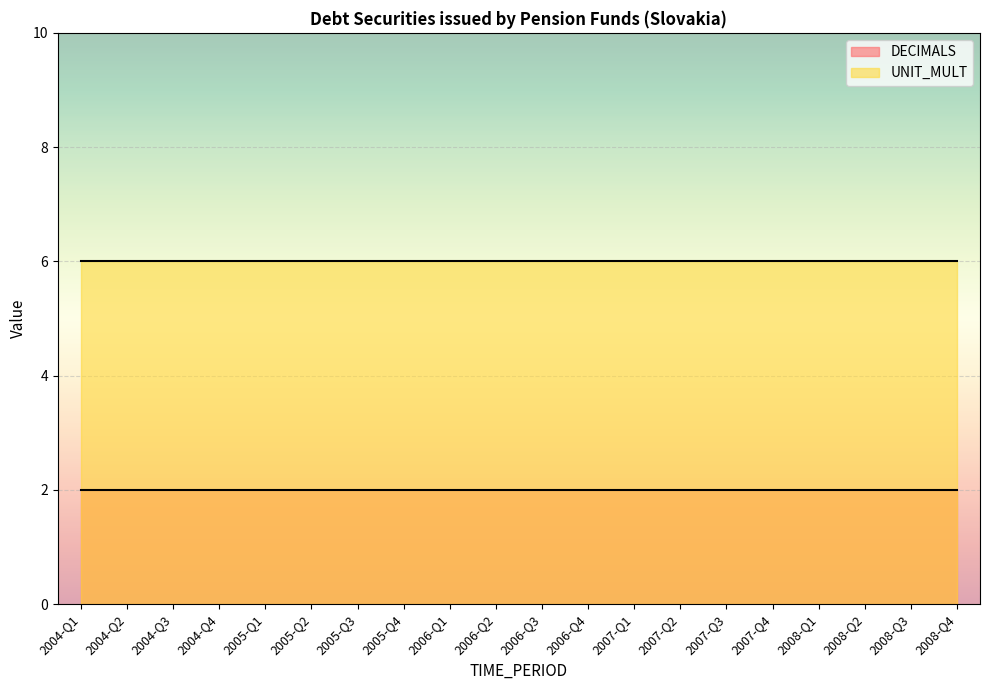

Between 2004-Q2 and 2004-Q3, which is larger?

2004-Q2